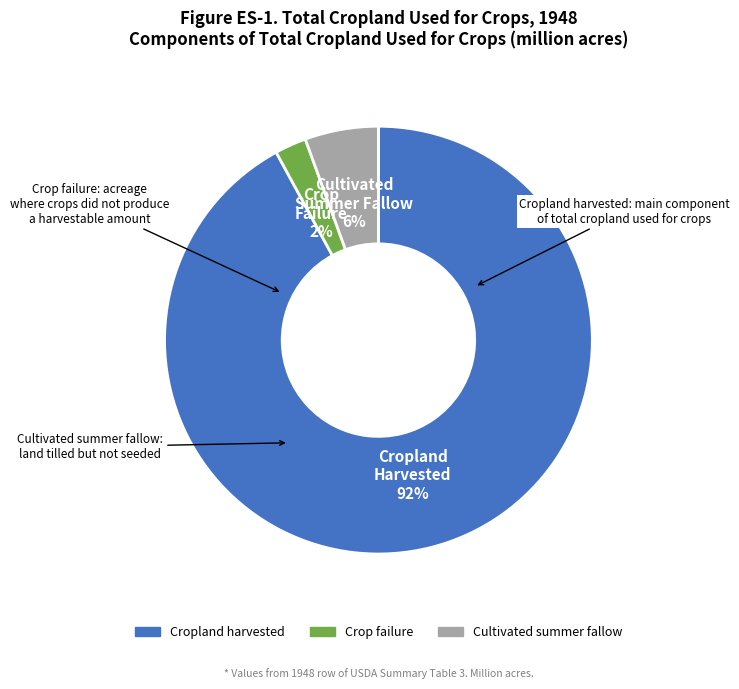

Which slice is the largest?

Cropland harvested